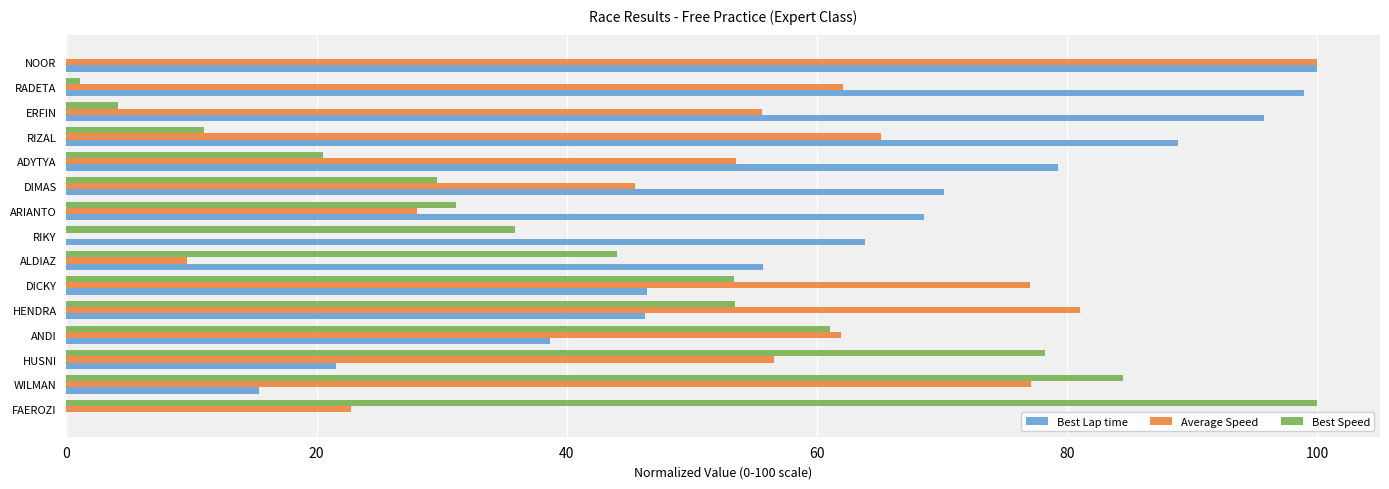

What is the average value of the Best Lap time series?

59.3